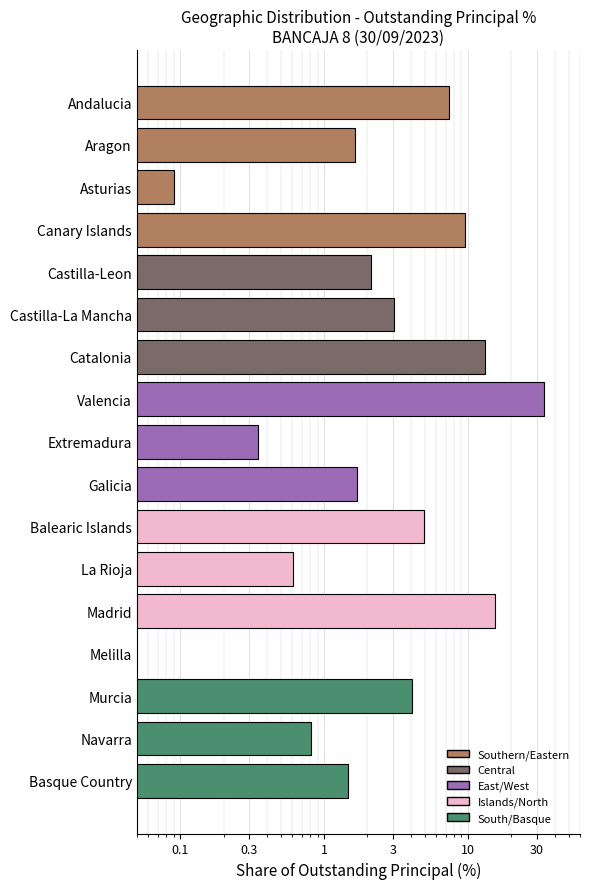

How many bars are there in total?

17